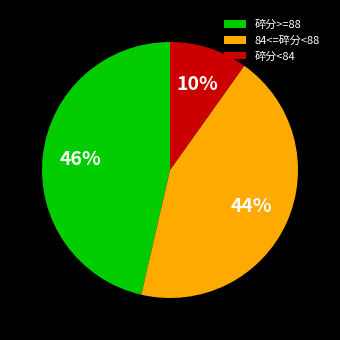

Which slice is the smallest?

碎分<84